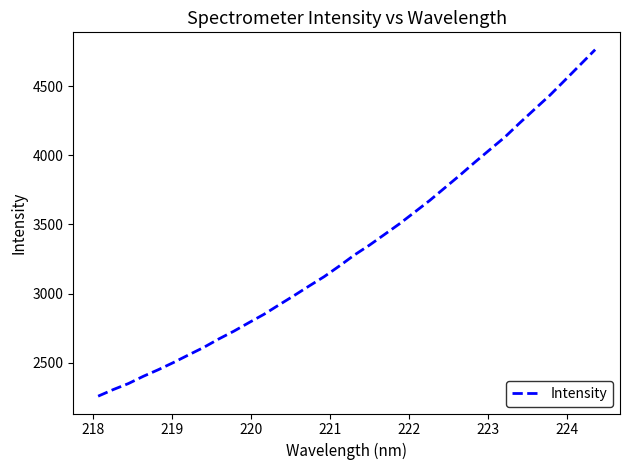

What is the minimum value shown in the chart?

2259.8